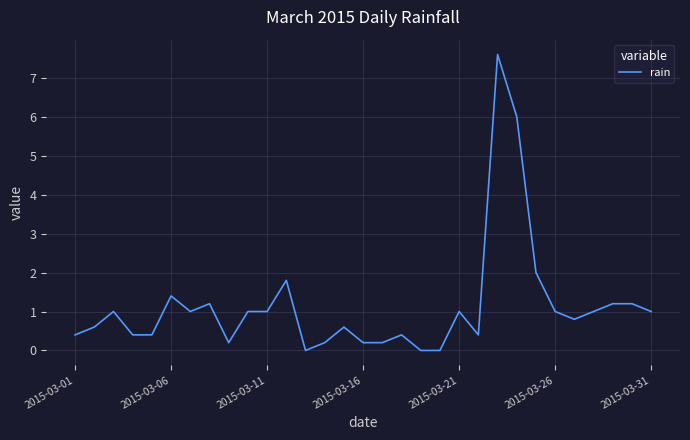

What is the difference between the maximum and second lowest values?

7.6